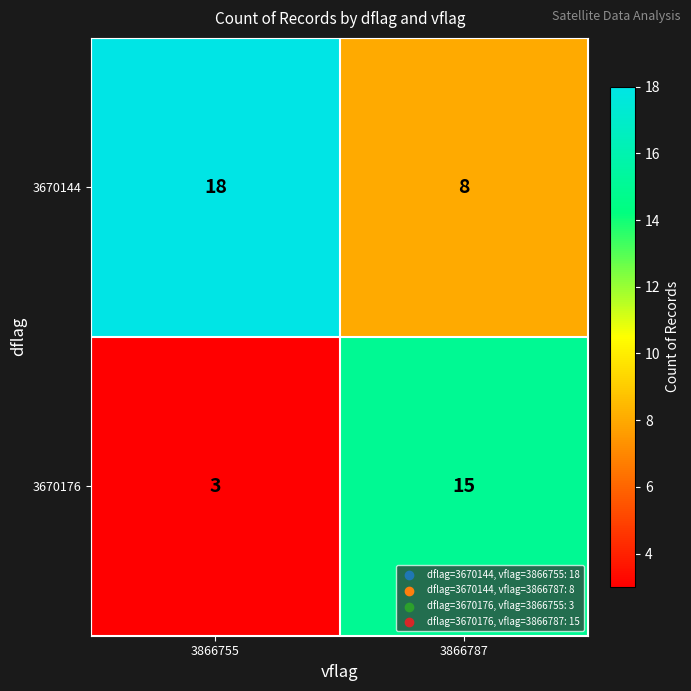

Reading left to right, extract all data points from this chart.

3670144: 3866755=18	3866787=8
3670176: 3866755=3	3866787=15